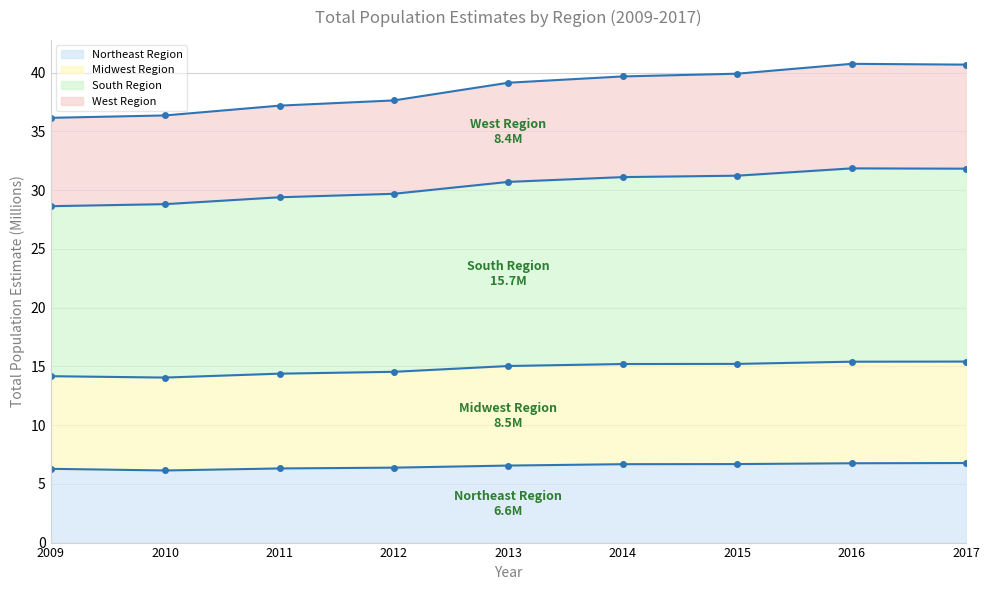

At which label is South Region closest to 30?

2012